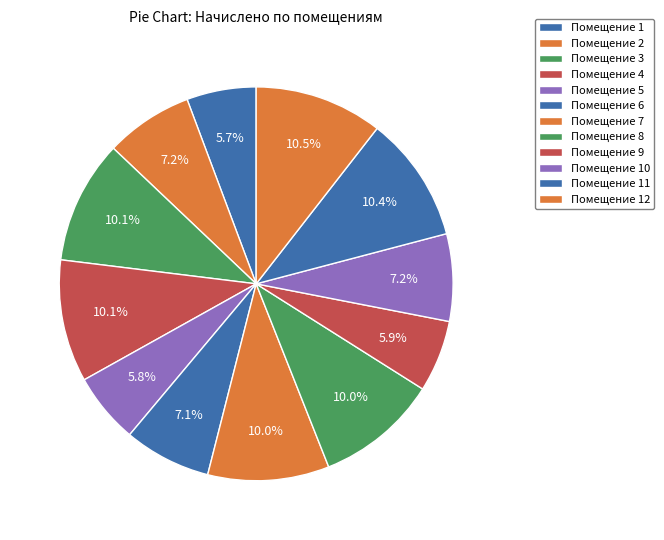

How many segments does this pie chart have?

12